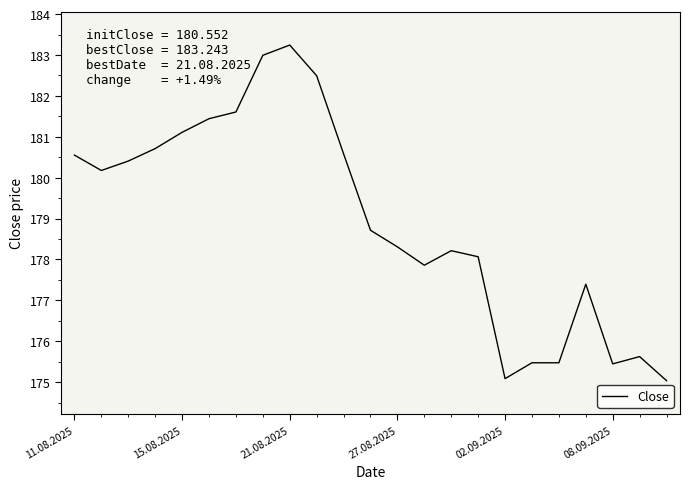

What is the greatest value displayed?

183.2